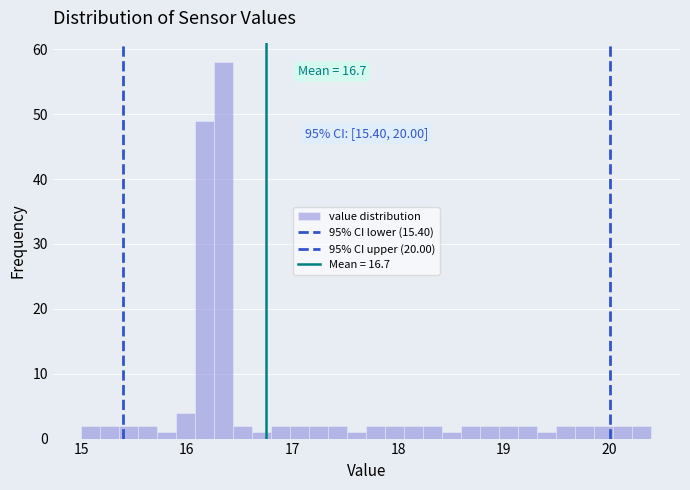

Around what value on the x-axis is the tallest bar? Give the approximate position of its centre, as read against the axis.

16.4